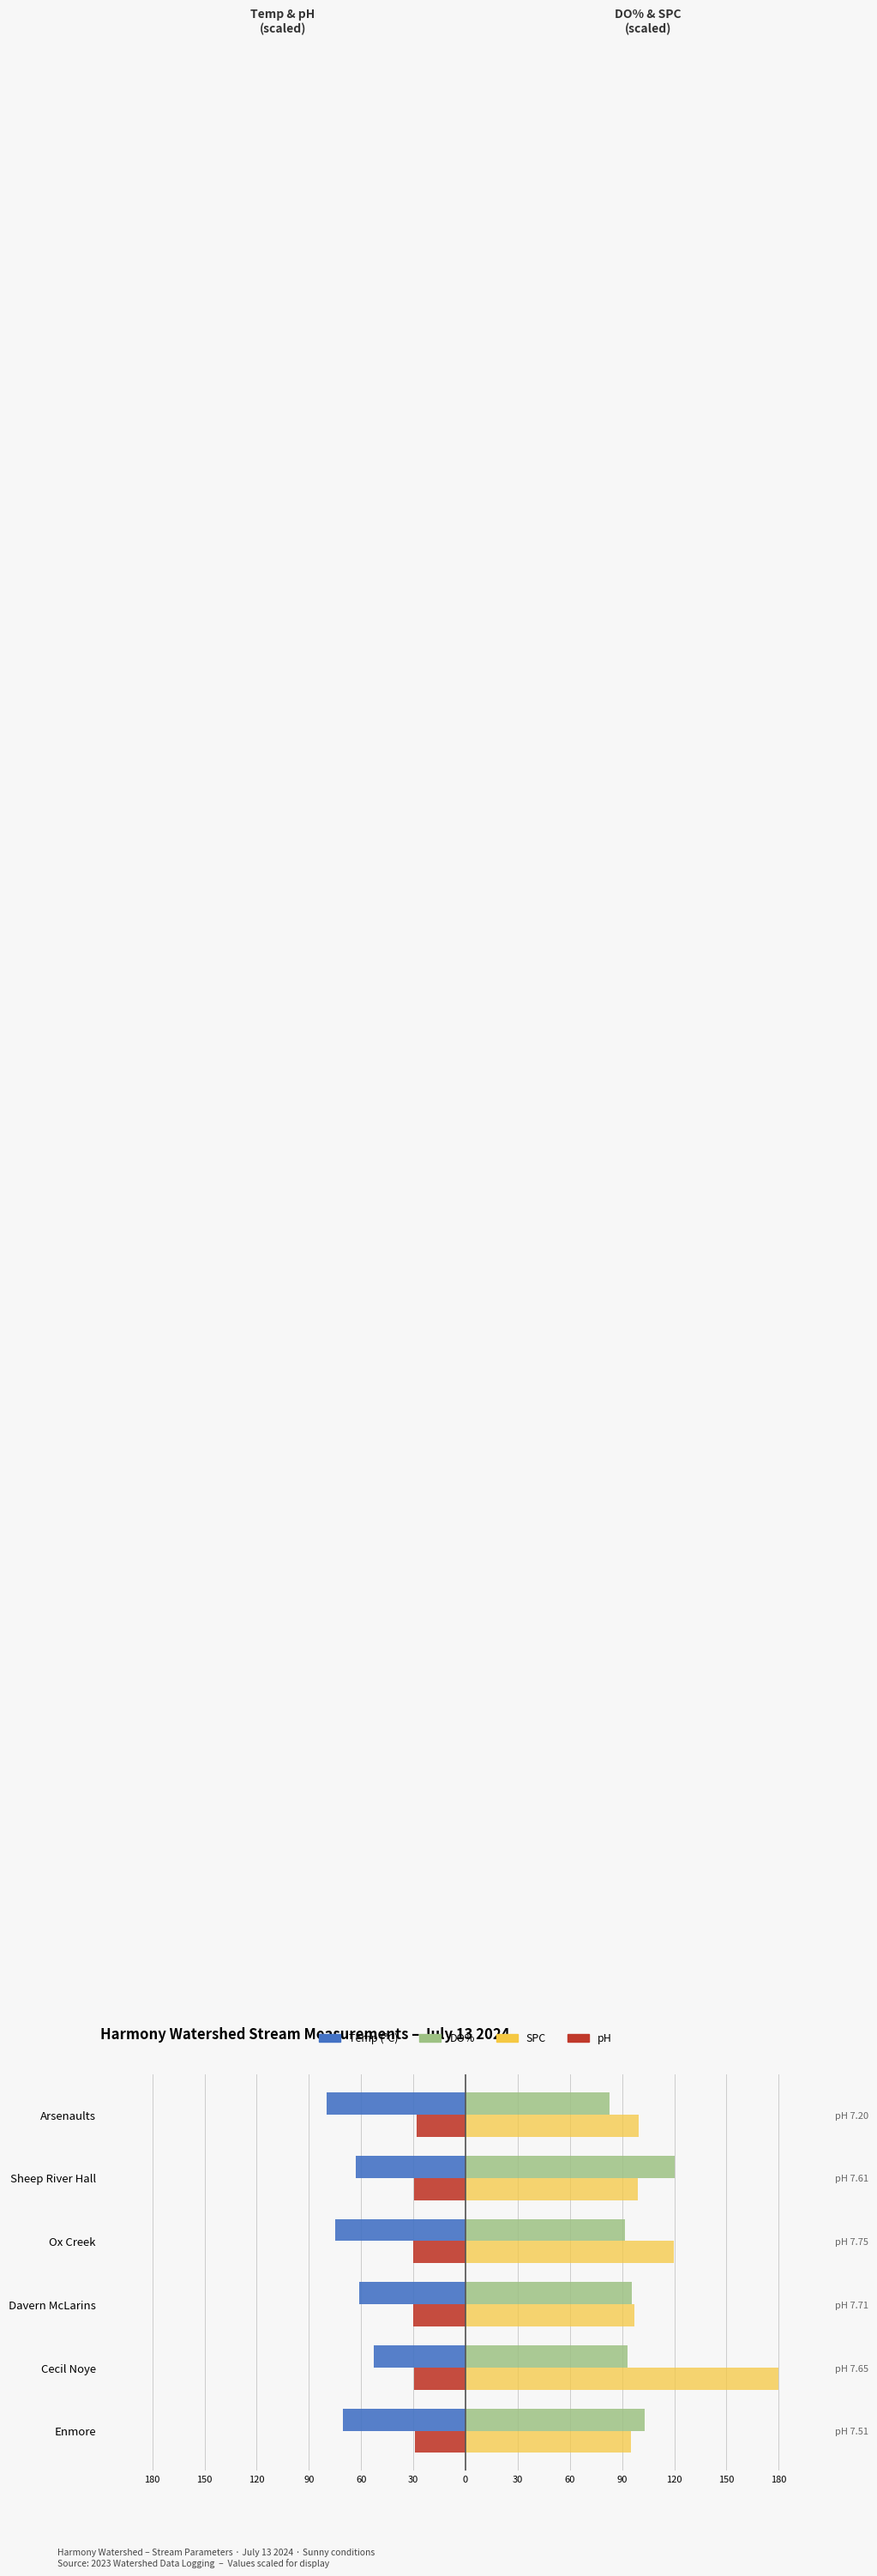

Rank the series at Arsenaults from lowest to highest value.

Temp (°C), pH, DO%, SPC